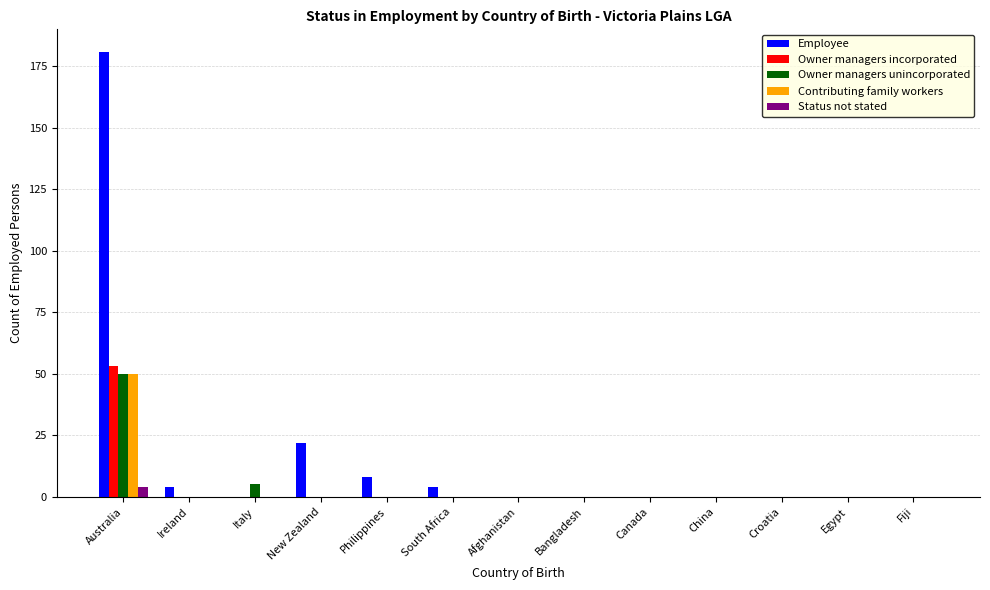

The value of Owner managers unincorporated at New Zealand is 0. True or false?

True